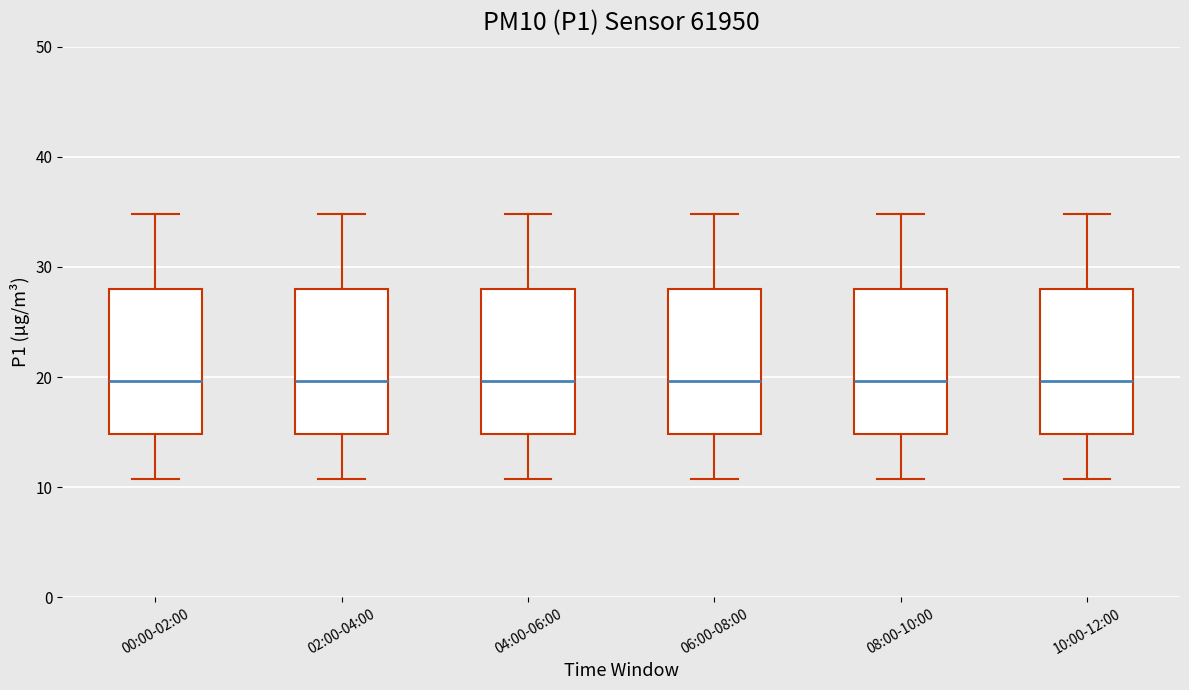

Reading left to right, transcribe this box plot: for each box, give where its median line is, the range the box spans, and where its two whiskers end, as read against the y-axis. The values are not printed on the chart, so give them approximately, as read against the axis.

00:00-02:00: median 20, box 15 to 28, whiskers 11 to 35
02:00-04:00: median 20, box 15 to 28, whiskers 11 to 35
04:00-06:00: median 20, box 15 to 28, whiskers 11 to 35
06:00-08:00: median 20, box 15 to 28, whiskers 11 to 35
08:00-10:00: median 20, box 15 to 28, whiskers 11 to 35
10:00-12:00: median 20, box 15 to 28, whiskers 11 to 35